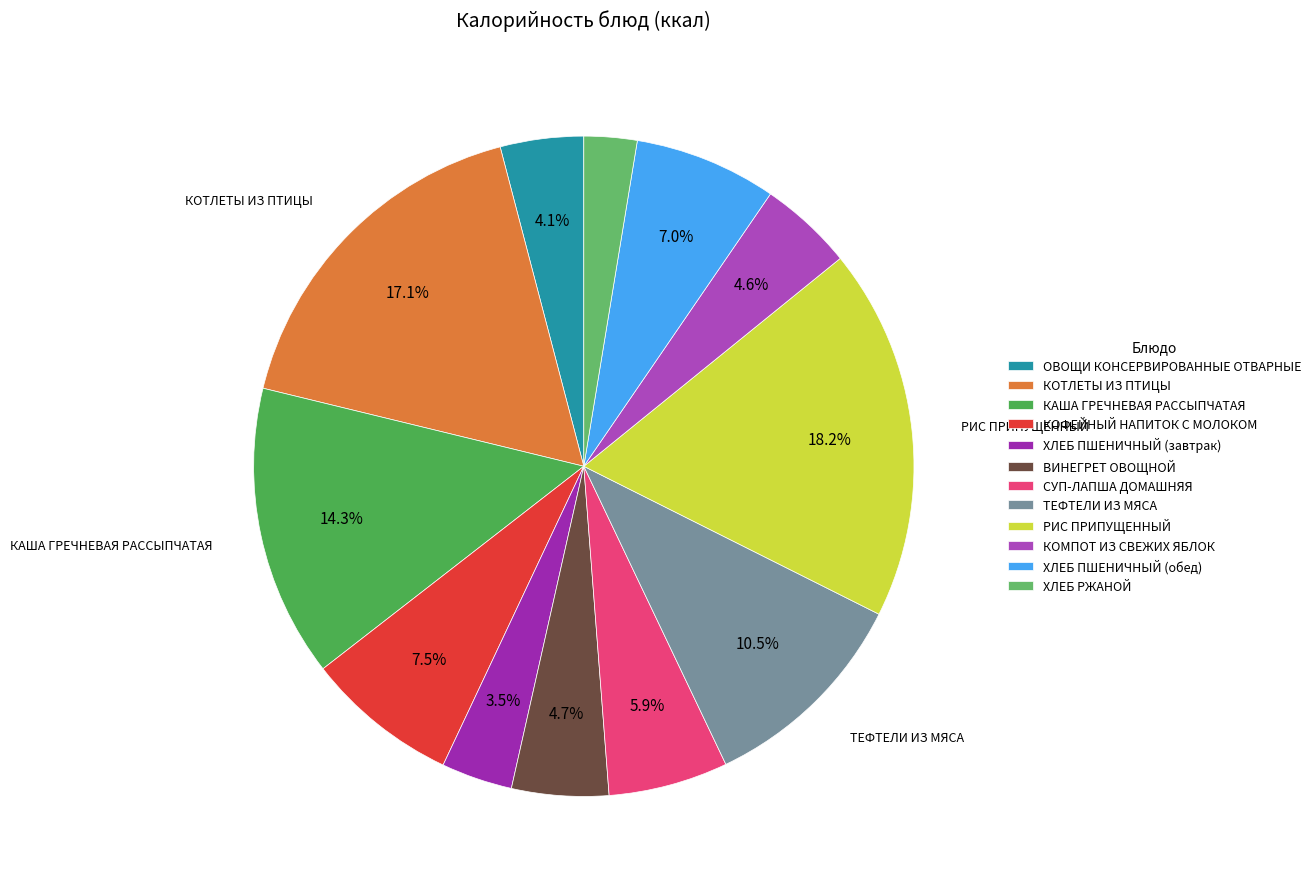

Count the number of slices in the pie.

12